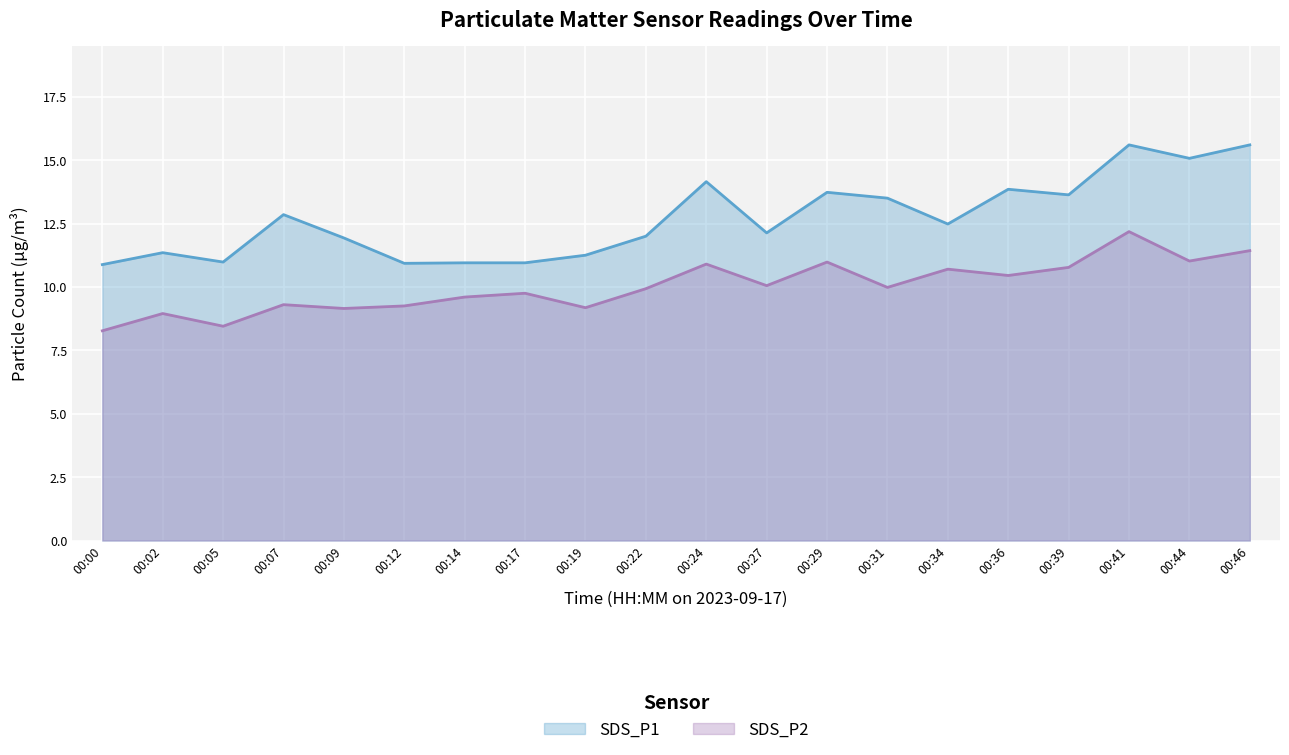

True or false: SDS_P2 and SDS_P1 cross at least once.

False